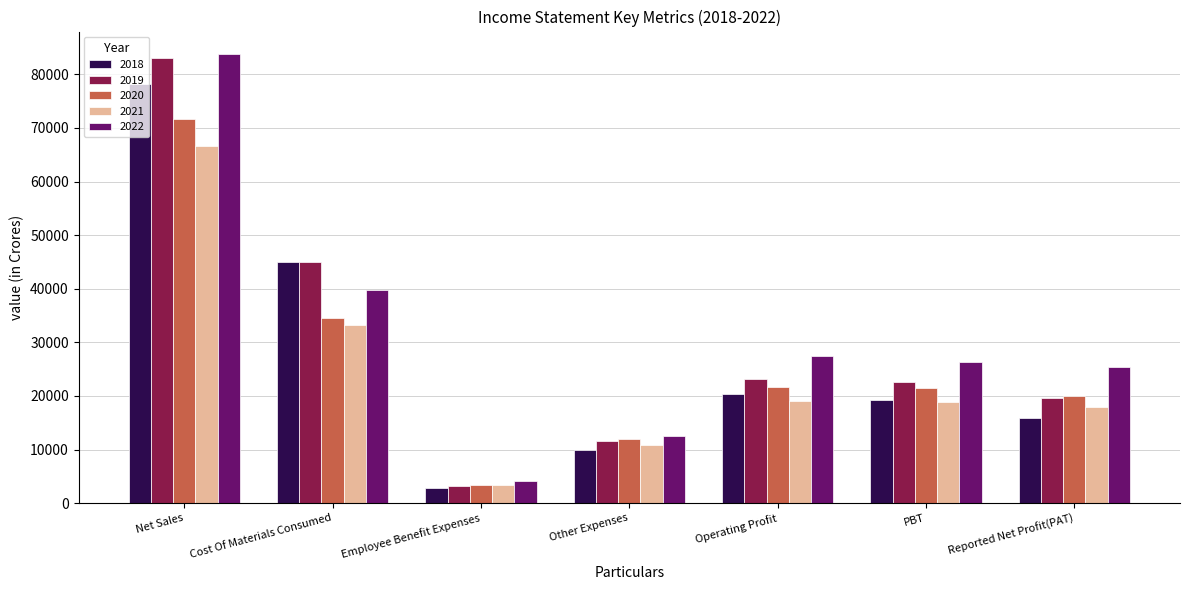

Which series has the largest range (max minus min)?

2019